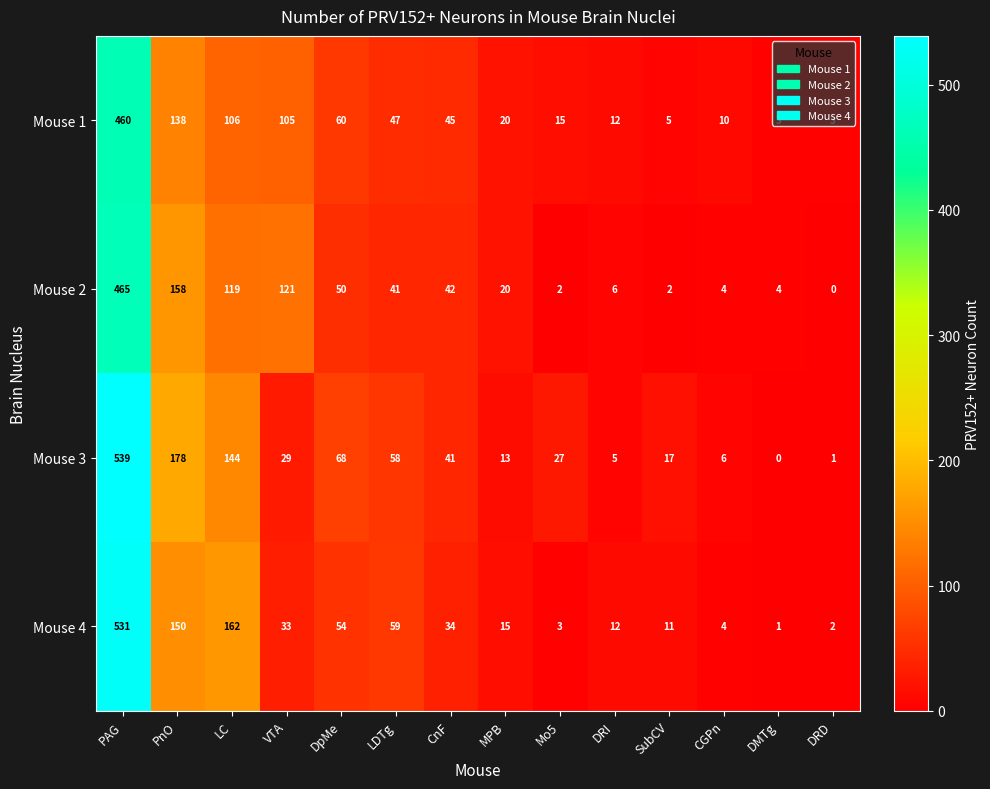

What is the difference between the Mouse 3 values at LC and CnF?

103